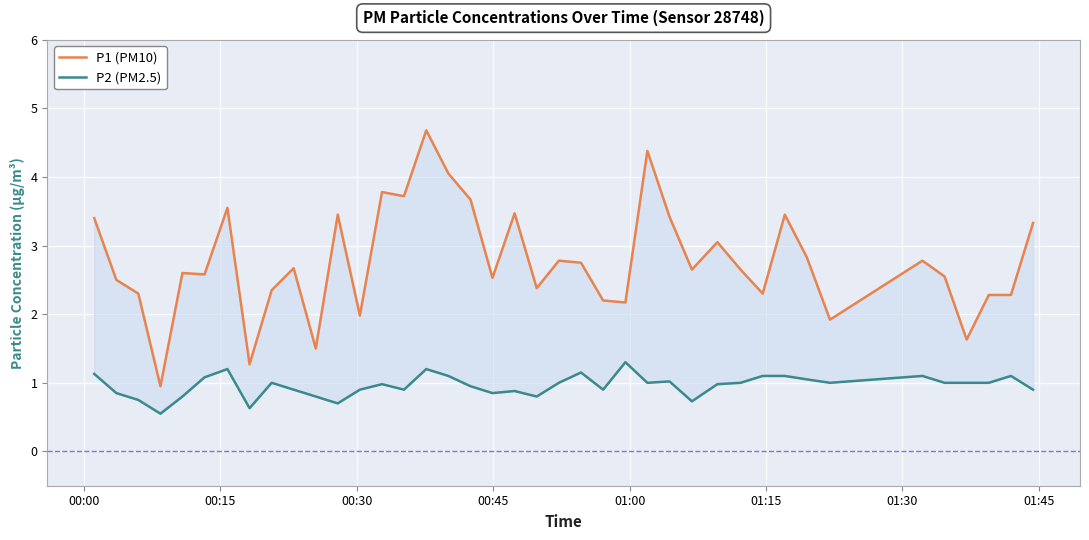

What is the difference between the maximum and minimum values in the P2 (PM2.5) series?

0.8